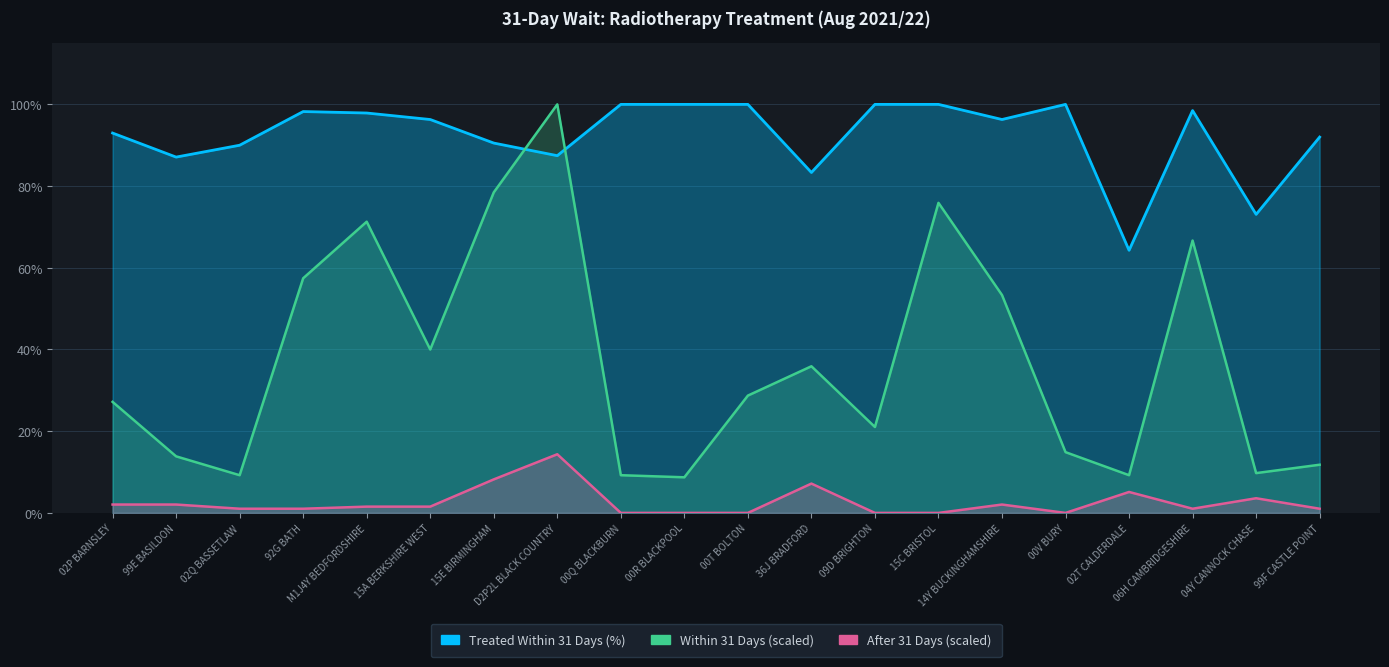

True or false: Treated Within 31 Days (%) and After 31 Days (scaled) cross at least once.

False